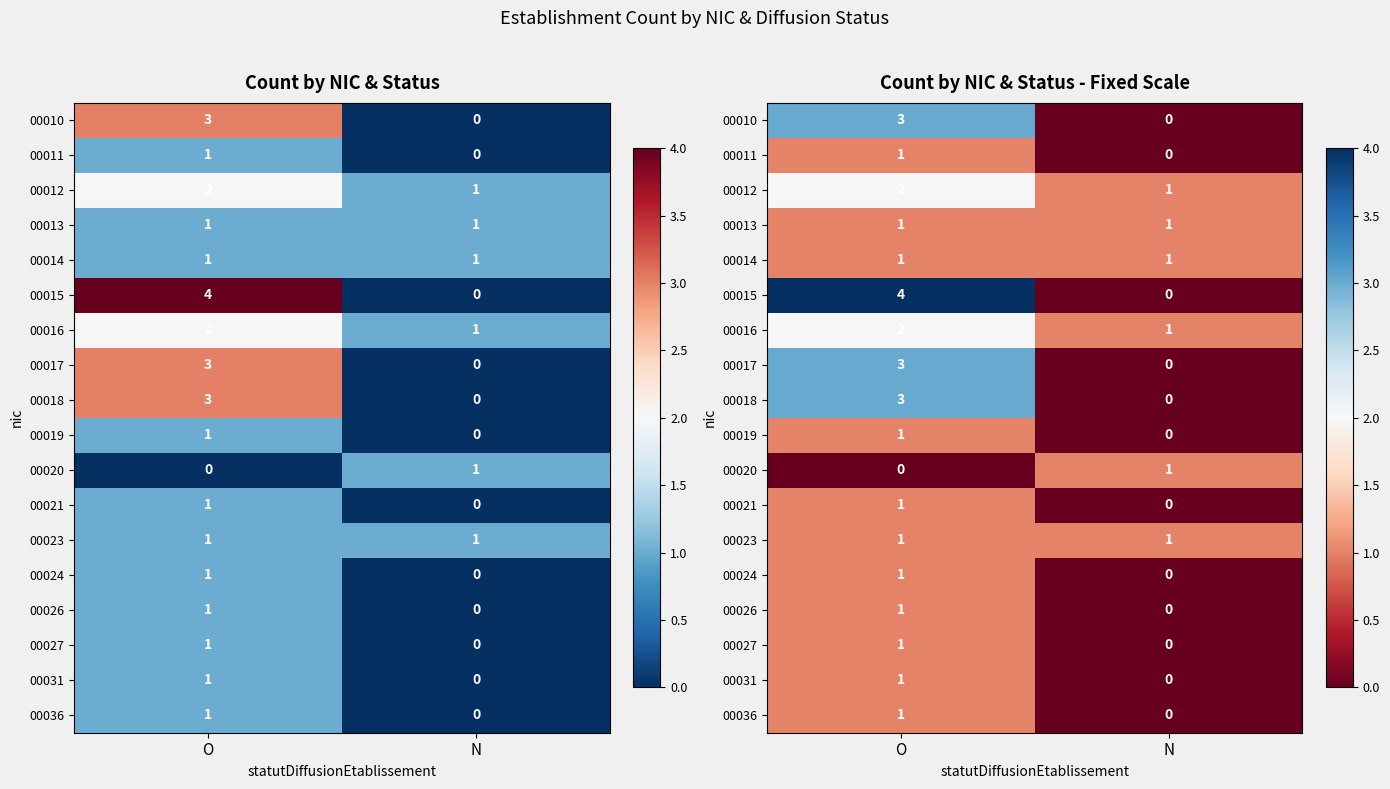

What is the difference between the maximum and minimum values in the 00016 series?

1